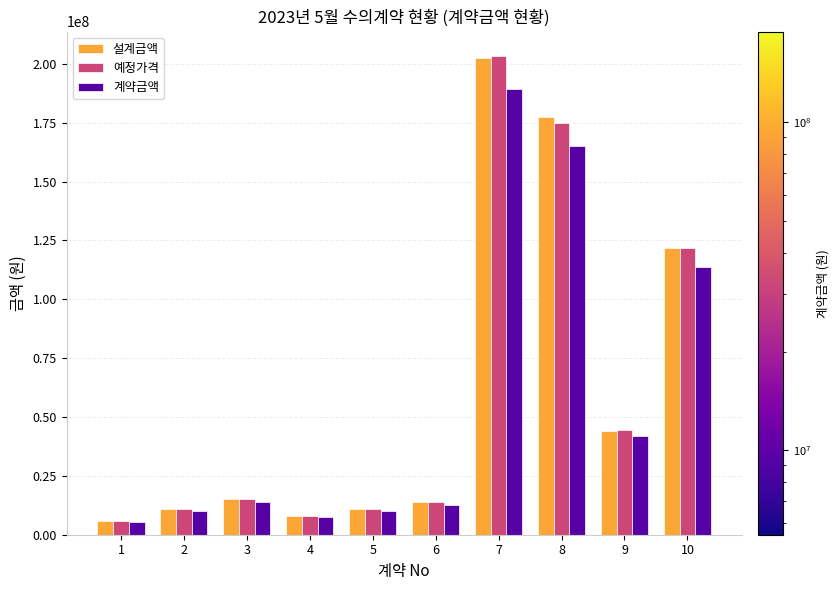

Which series has the largest range (max minus min)?

예정가격